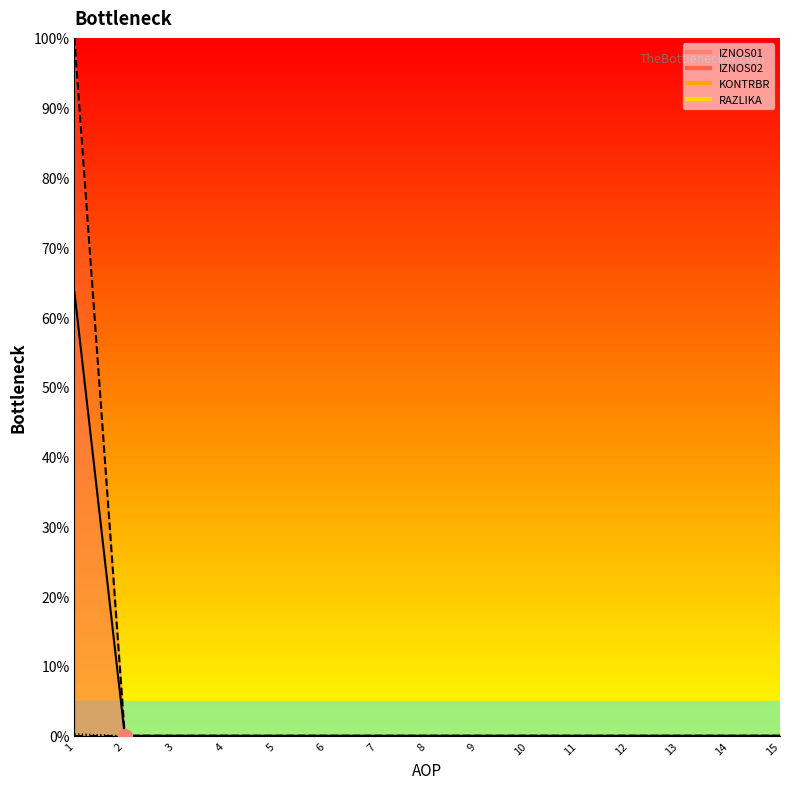

Is the value of RAZLIKA at 2 greater than the value of IZNOS02 at 9?

No